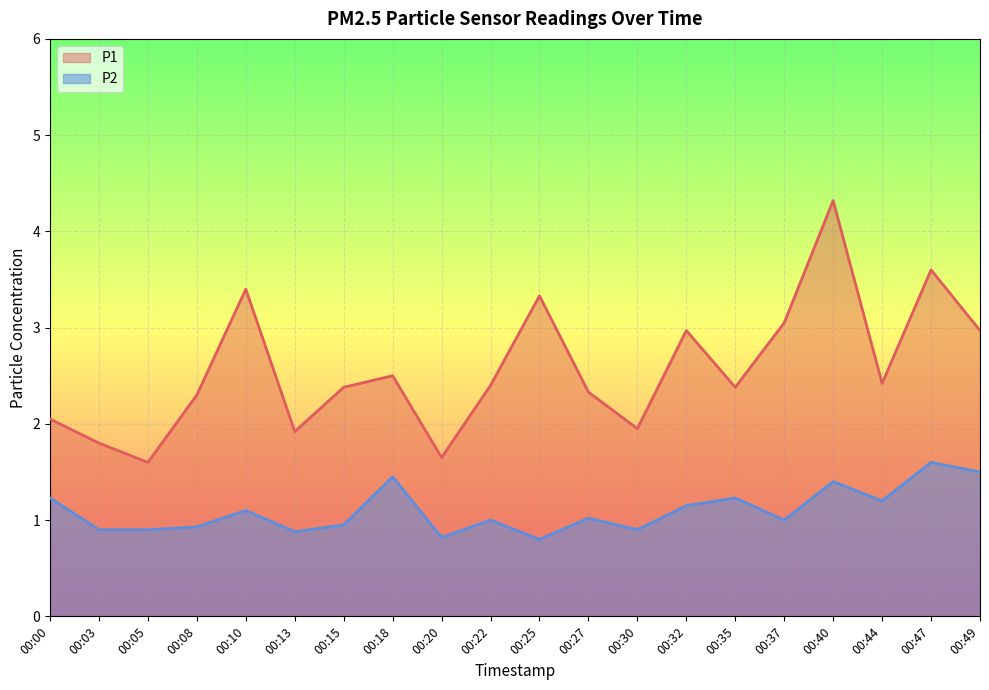

At which category is the sum across all series the highest?

00:40